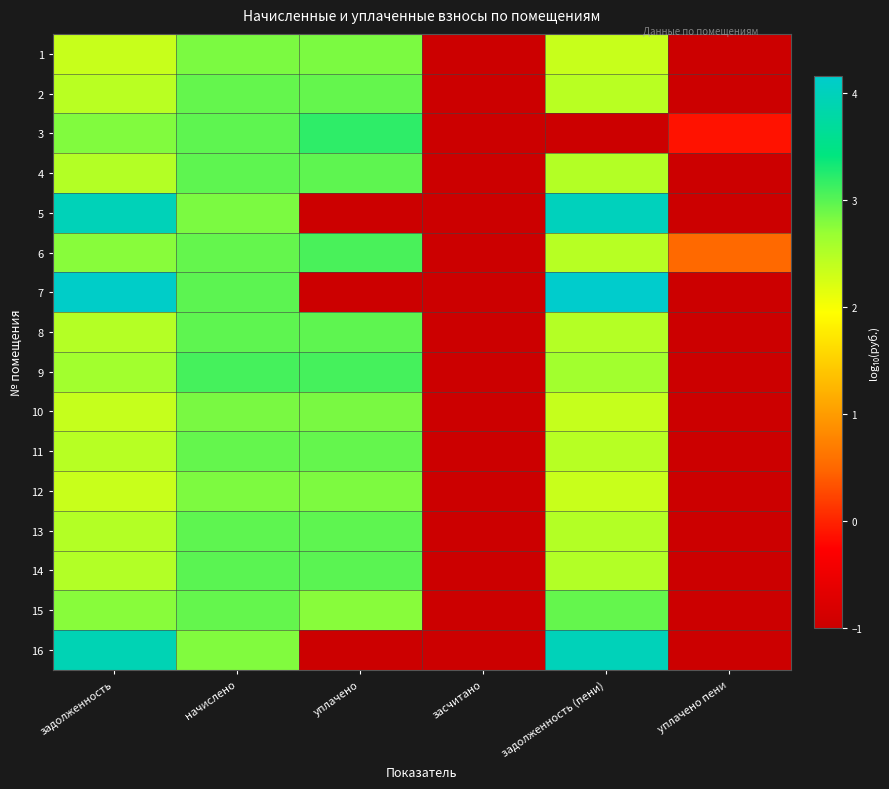

How many data points does each series have?

6